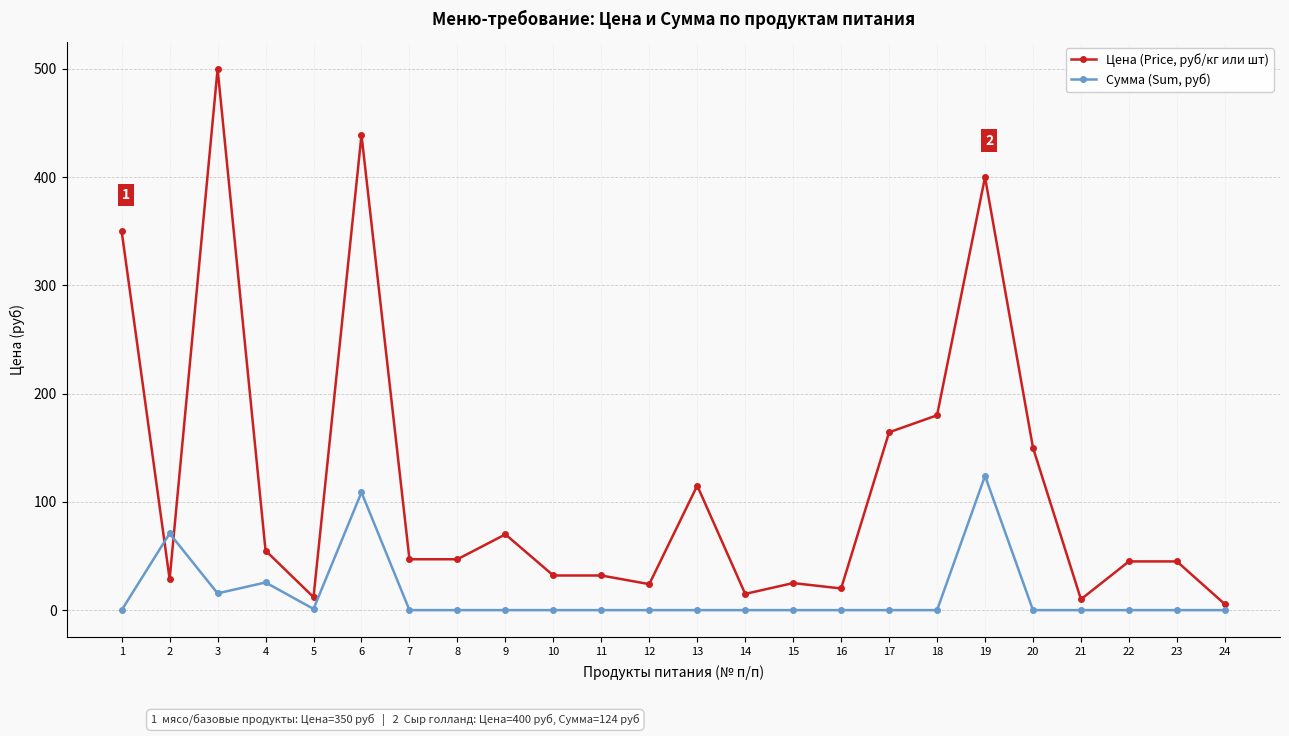

Rank the series by their maximum value, from lowest to highest.

Сумма (Sum, руб), Цена (Price, руб/кг или шт)